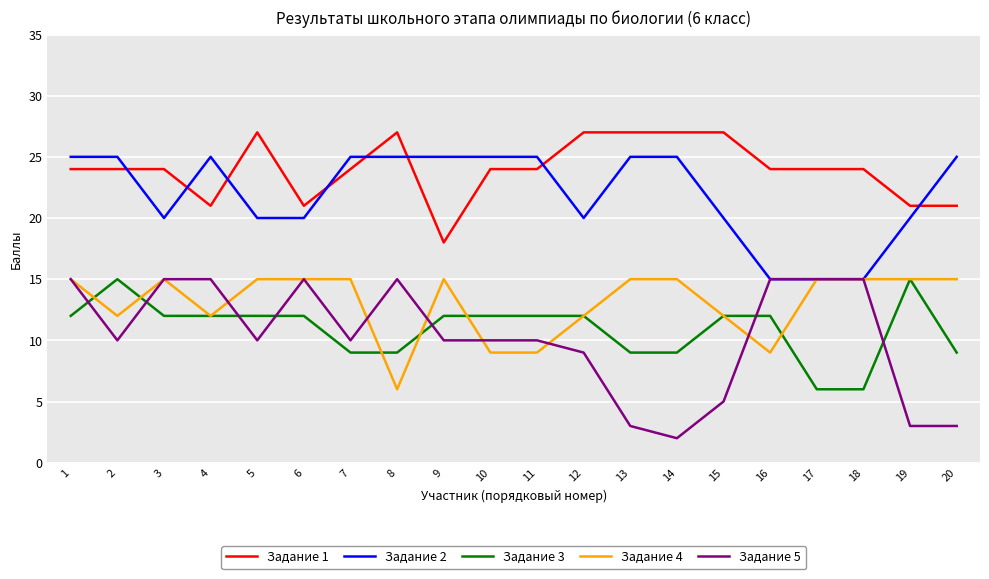

What are all the series names shown in the legend?

Задание 1, Задание 2, Задание 3, Задание 4, Задание 5